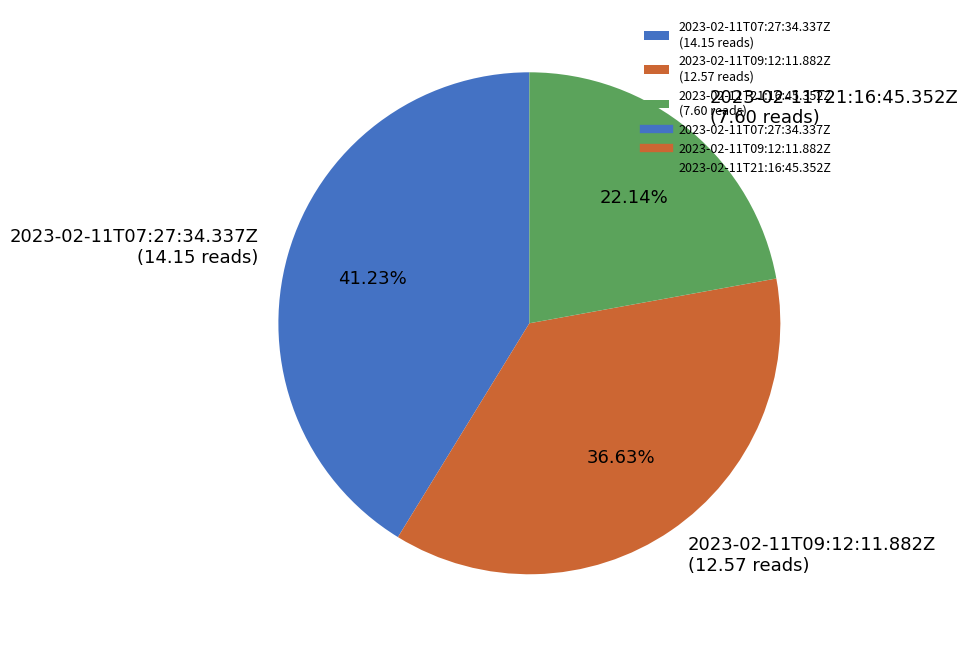

Which has a higher value, 2023-02-11T21:16:45.352Z or 2023-02-11T07:27:34.337Z?

2023-02-11T07:27:34.337Z